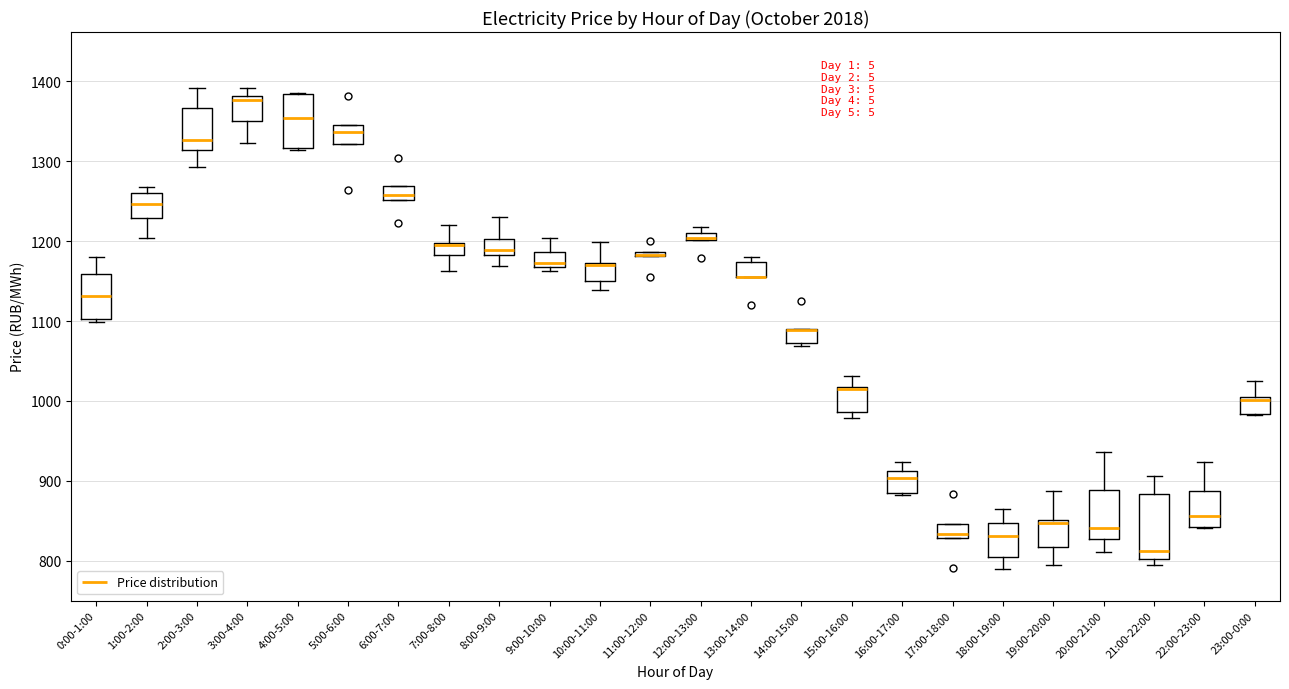

Which box is the tallest, from its lower edge to its upper edge?

21:00-22:00